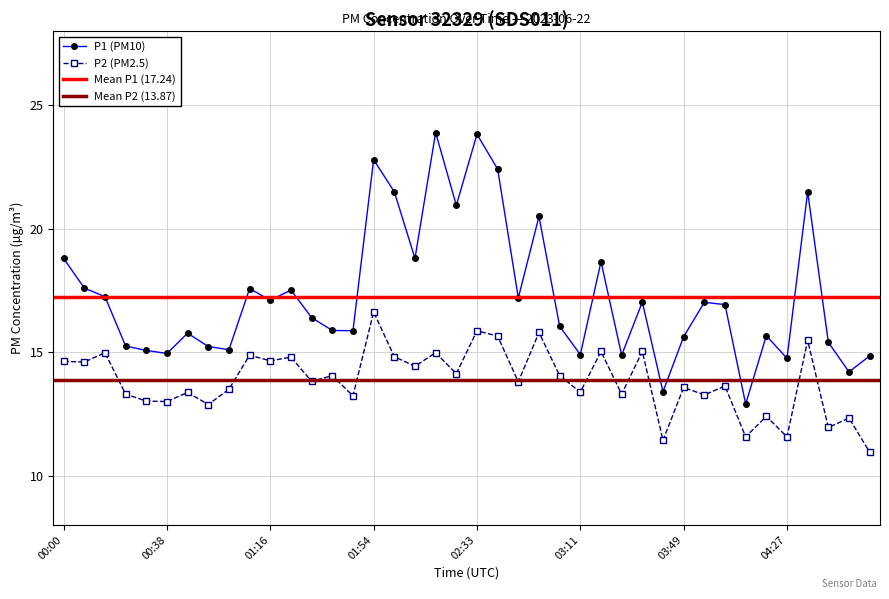

At which category does P2 reach its first local peak?

00:16